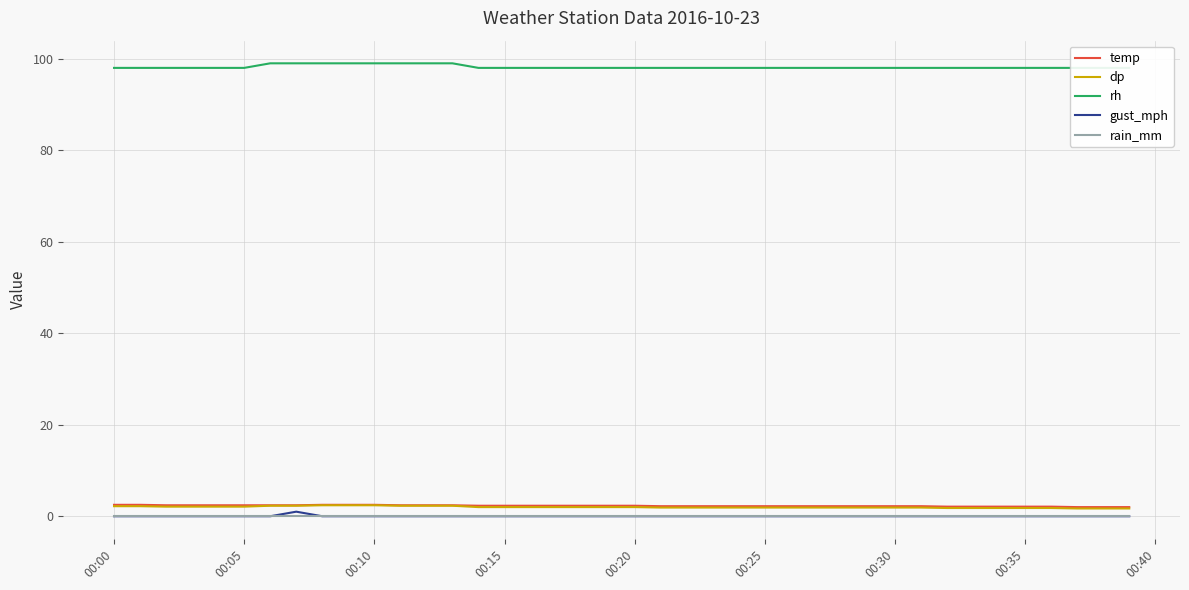

At how many categories does at least one series exceed 14?

40